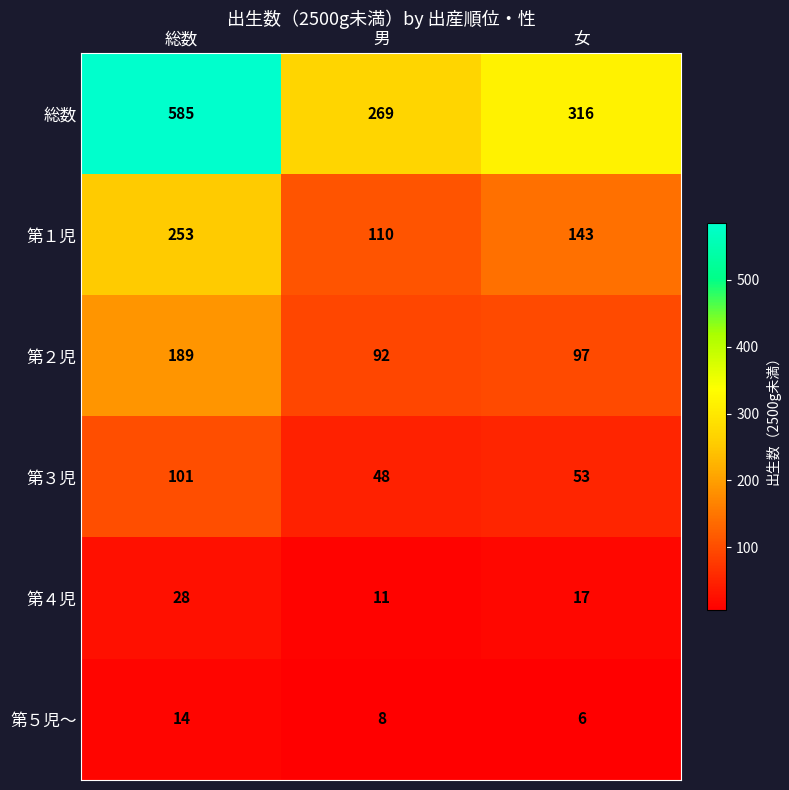

Count the 第５児～ values in the range 6 to 14.

3